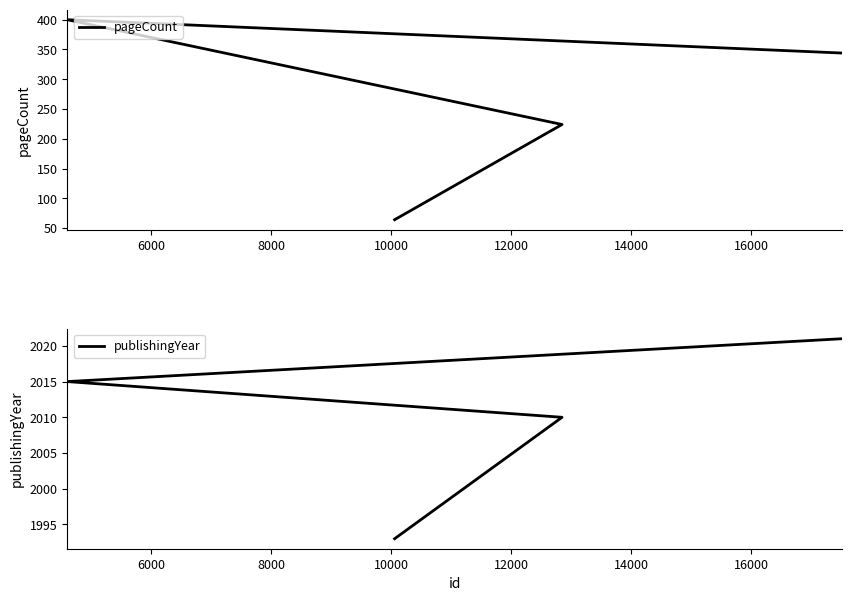

Which series has the largest total across all categories?

publishingYear